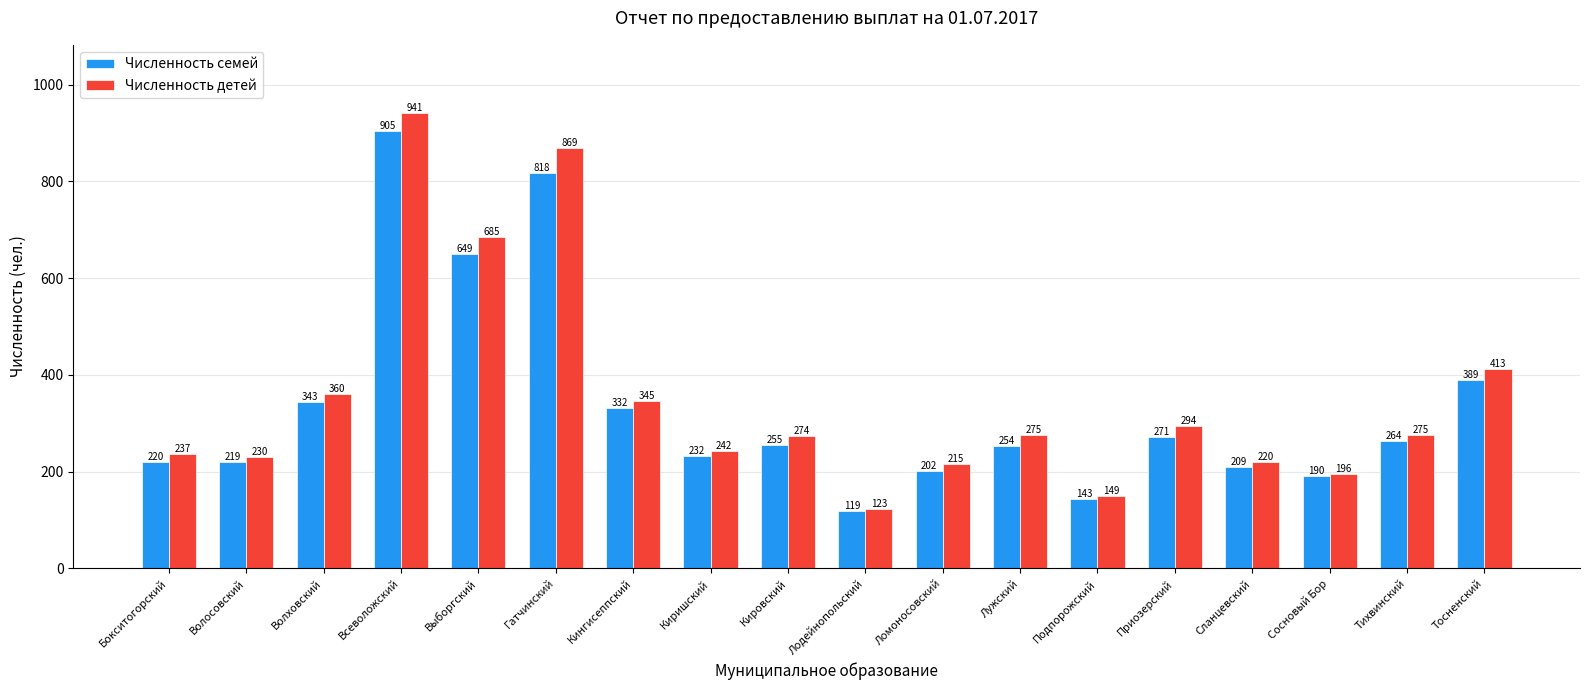

Does the chart contain any negative values?

No